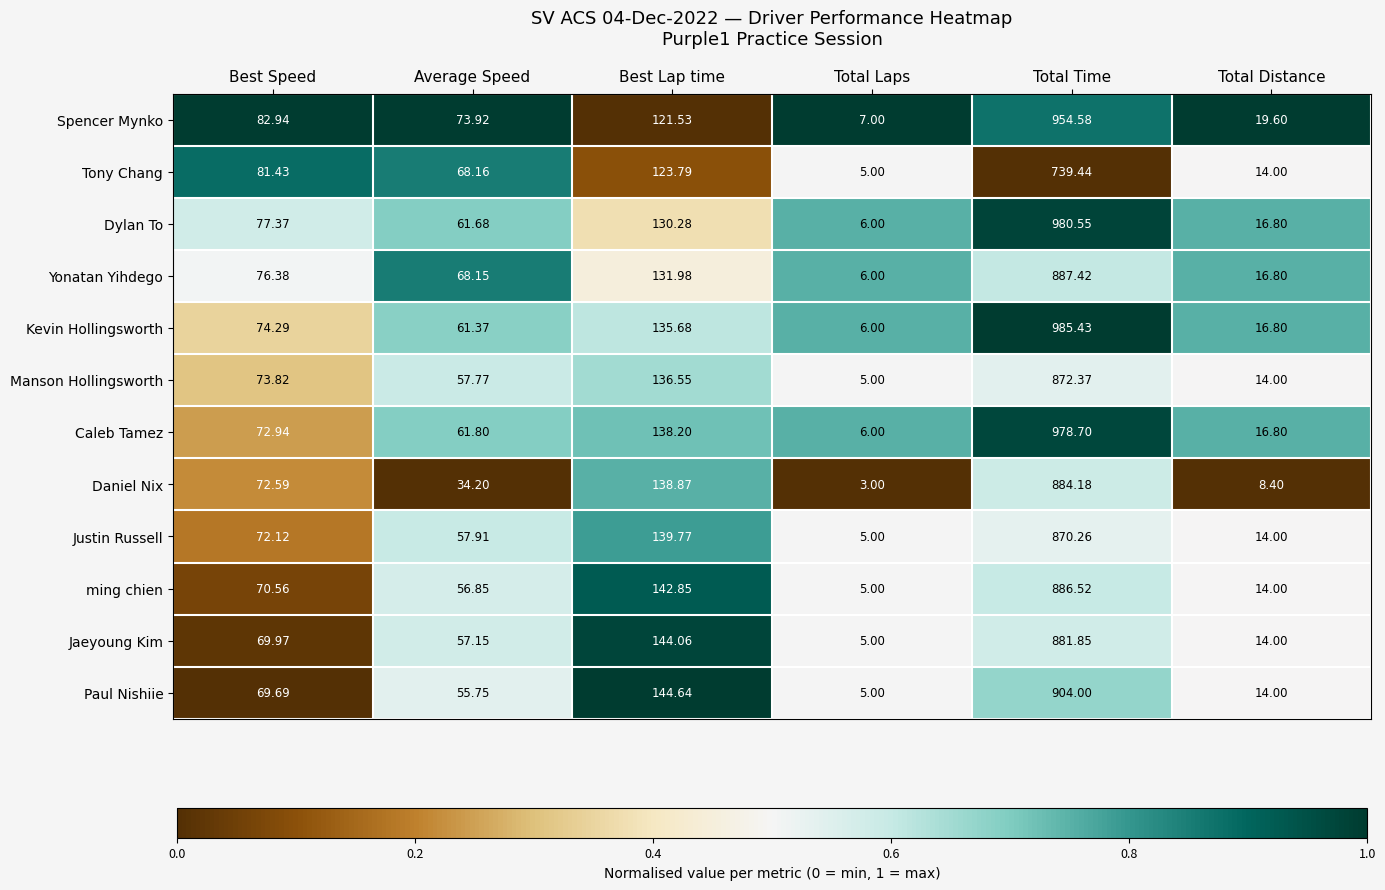

Where does the Tony Chang series first go above 81?

Best Speed